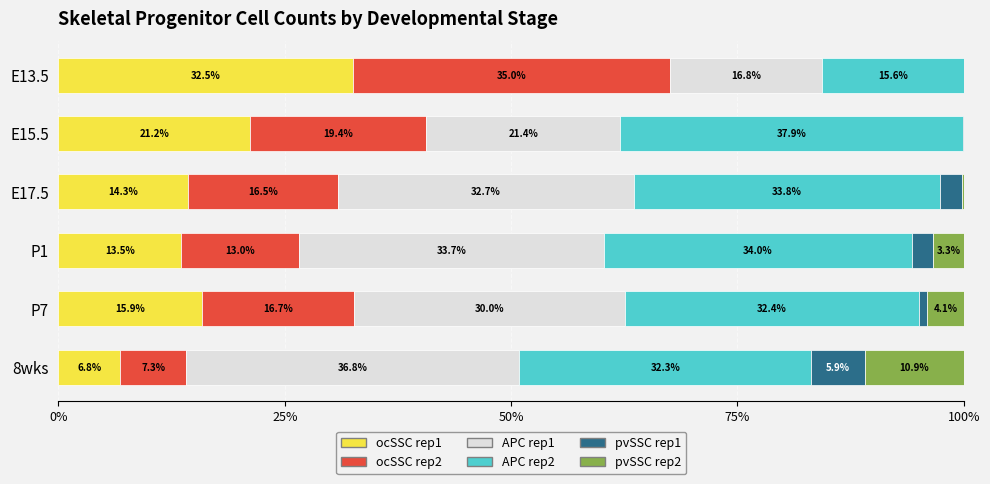

Which category has the highest value in the ocSSC rep1 series?

E13.5